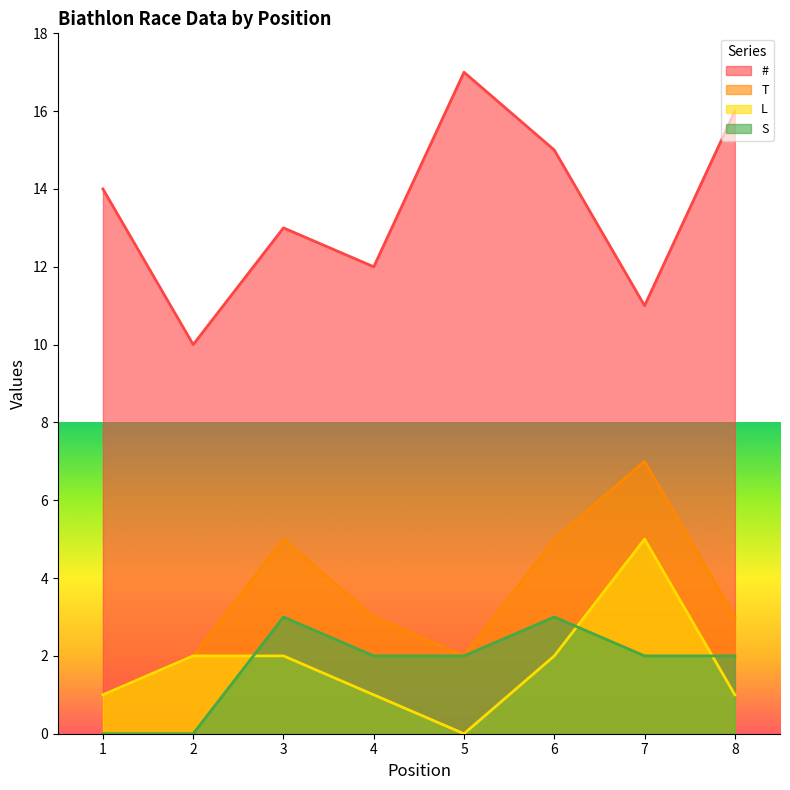

Is the value of T at 3 greater than the value of # at 8?

No